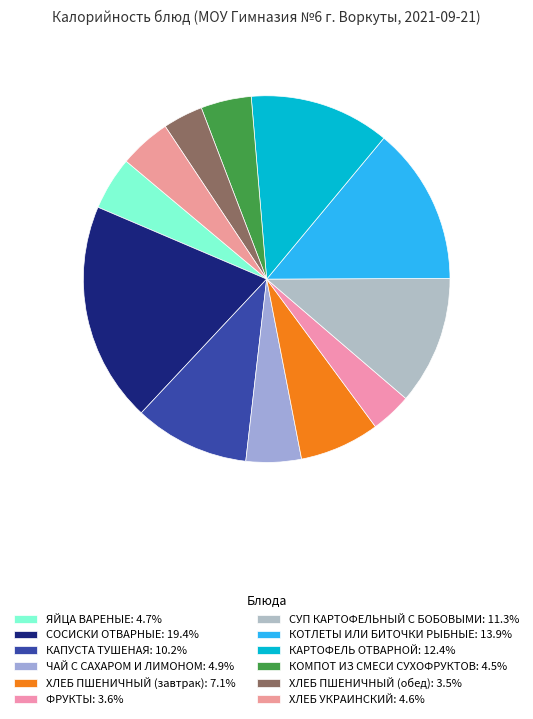

How many slices are in this pie chart?

12